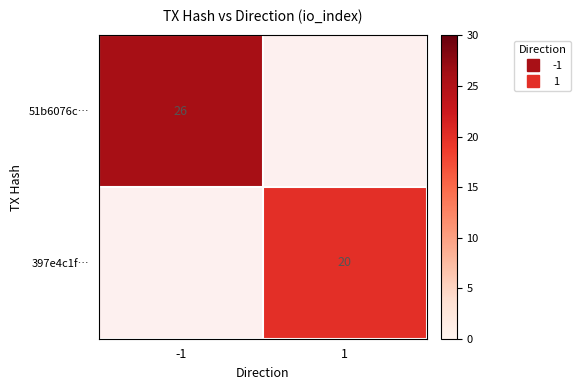

What is the smallest value displayed?

20.0